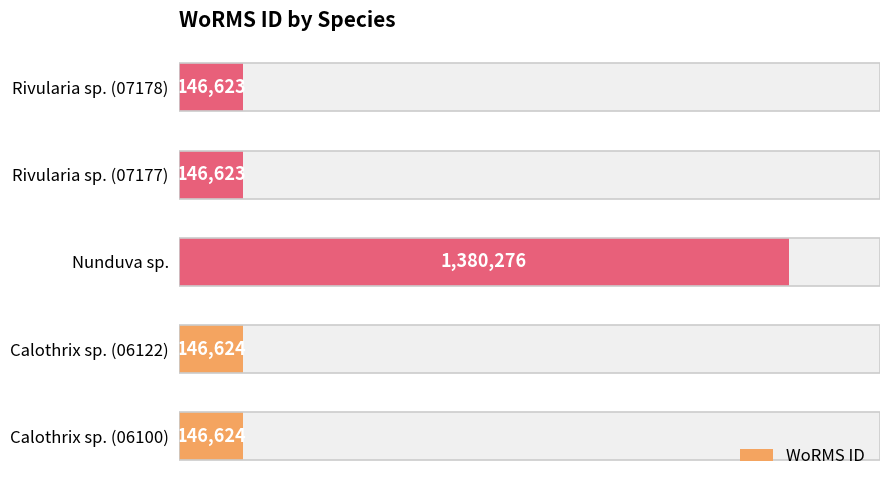

What is the greatest value displayed?

1380276